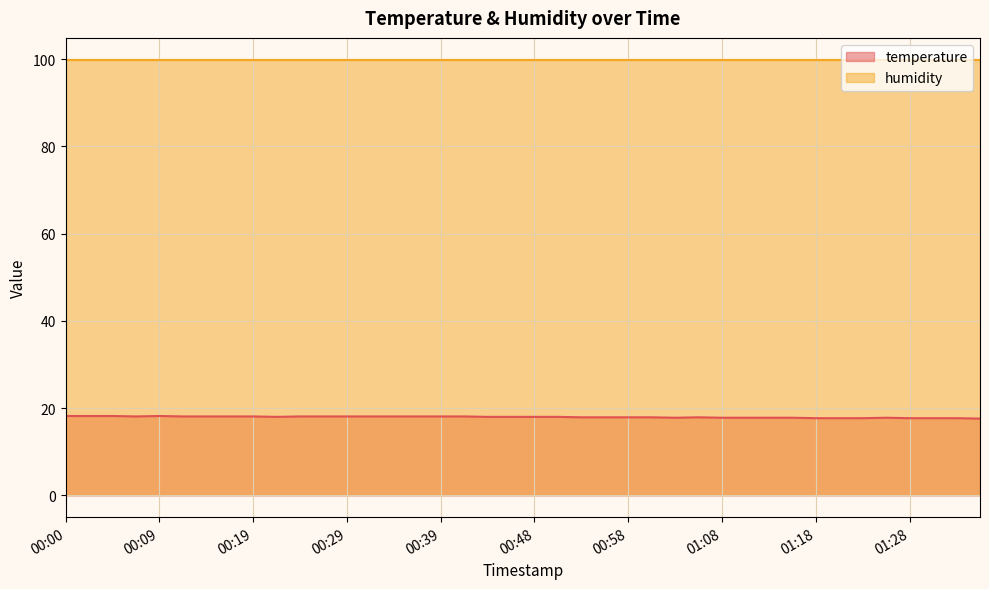

List the labels in order of value, largest first.

00:00, 00:02, 00:05, 00:09, 00:07, 00:12, 00:14, 00:17, 00:19, 00:24, 00:26, 00:29, 00:31, 00:34, 00:36, 00:39, 00:41, 00:22, 00:43, 00:46, 00:48, 00:51, 00:53, 00:56, 00:58, 01:01, 01:06, 01:03, 01:08, 01:11, 01:13, 01:16, 01:26, 01:18, 01:21, 01:23, 01:28, 01:31, 01:33, 01:36